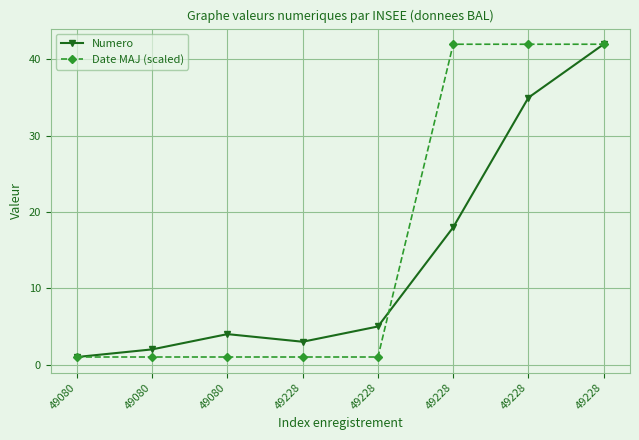

Does the chart have visible grid lines?

Yes